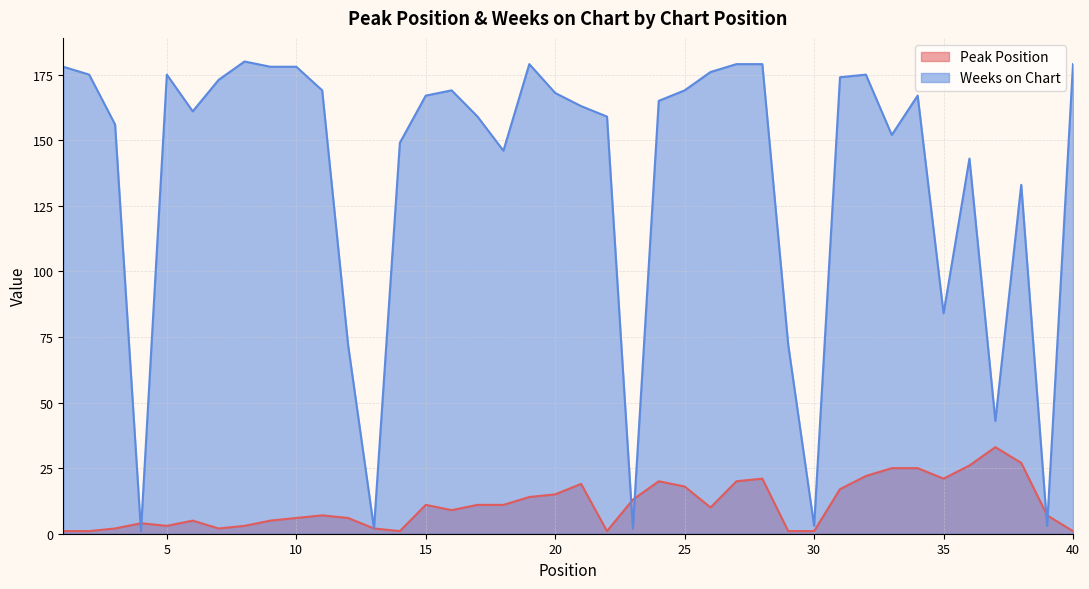

How many lines are shown in the chart?

2